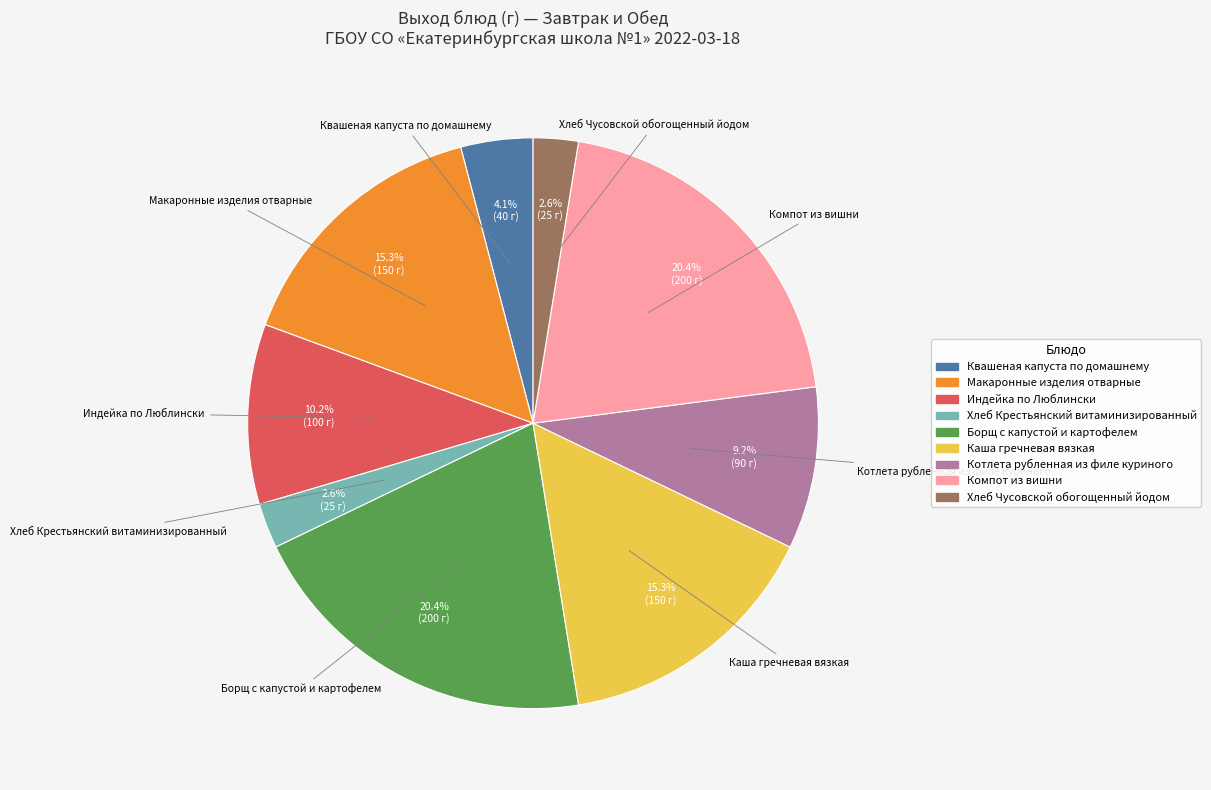

The Квашеная капуста по домашнему slice represents 4% of the pie. True or false?

True